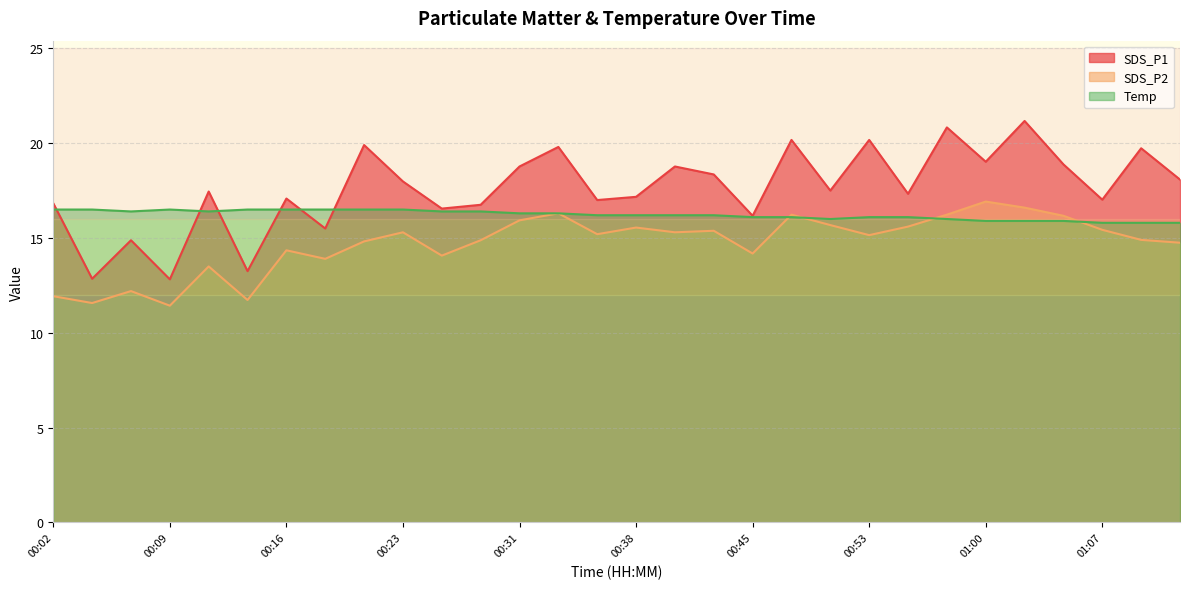

At how many categories does at least one series exceed 19?

8